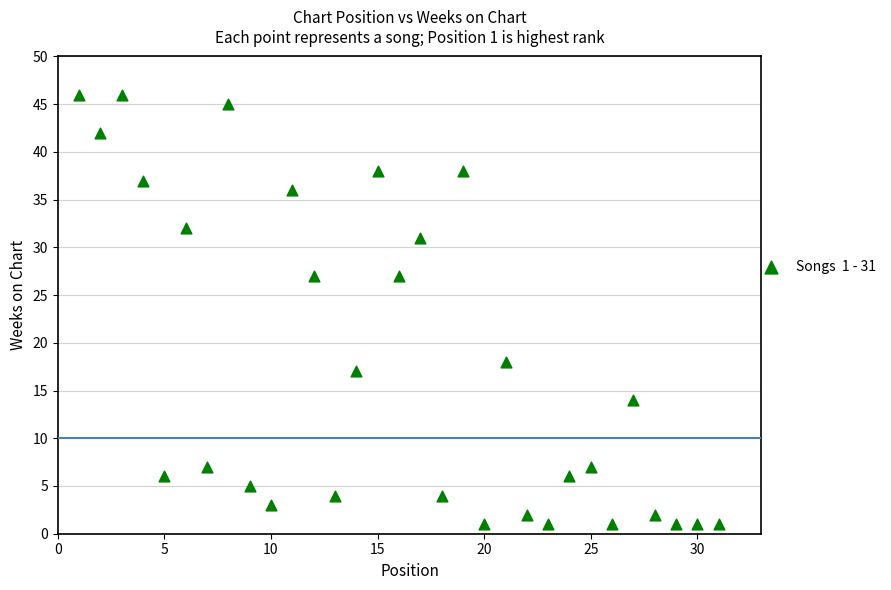

What is the range of X values (max minus min)?

30